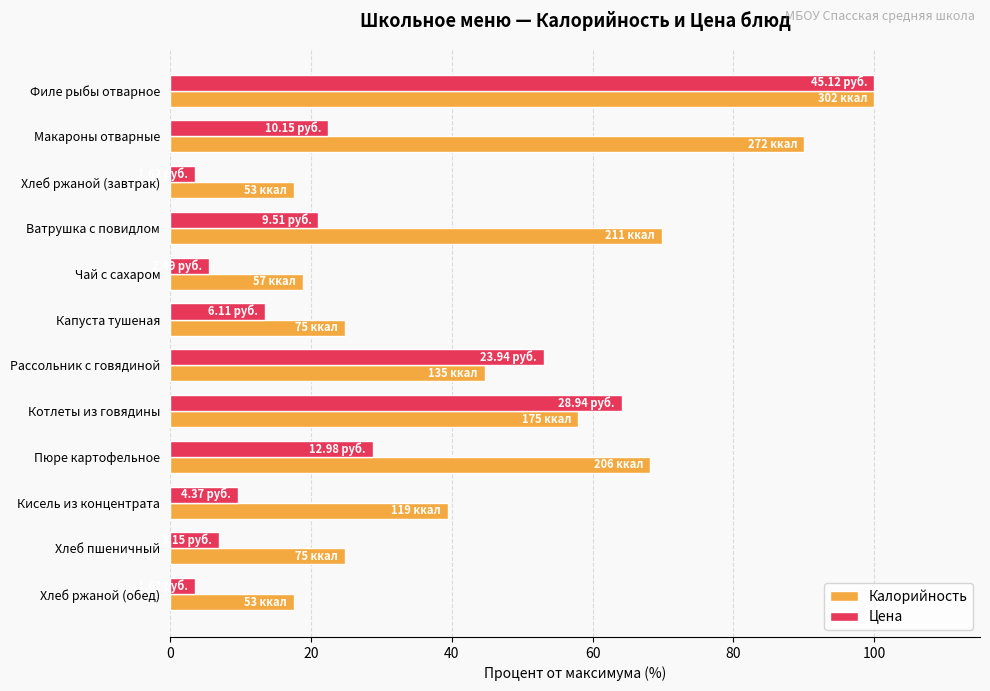

At which category is the sum across all series the highest?

Филе рыбы отварное